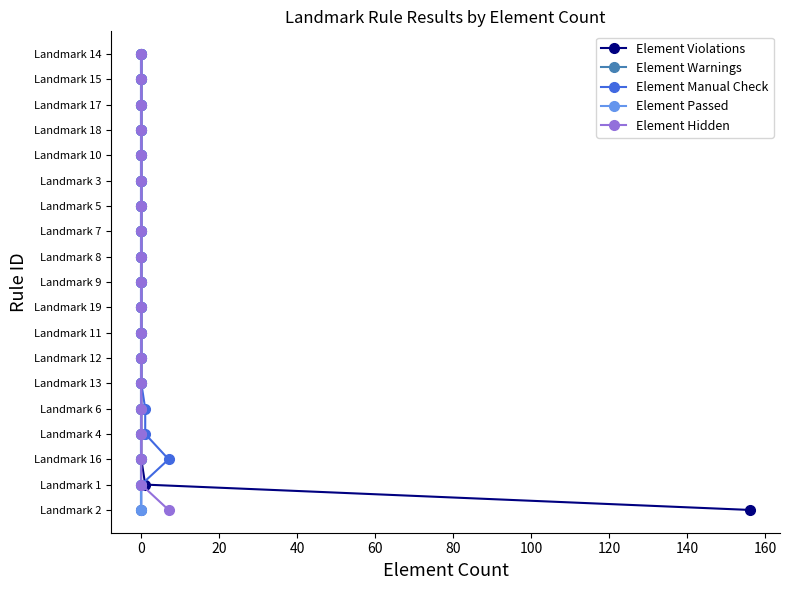

Which series changed the most between 120 and 15?

Element Violations